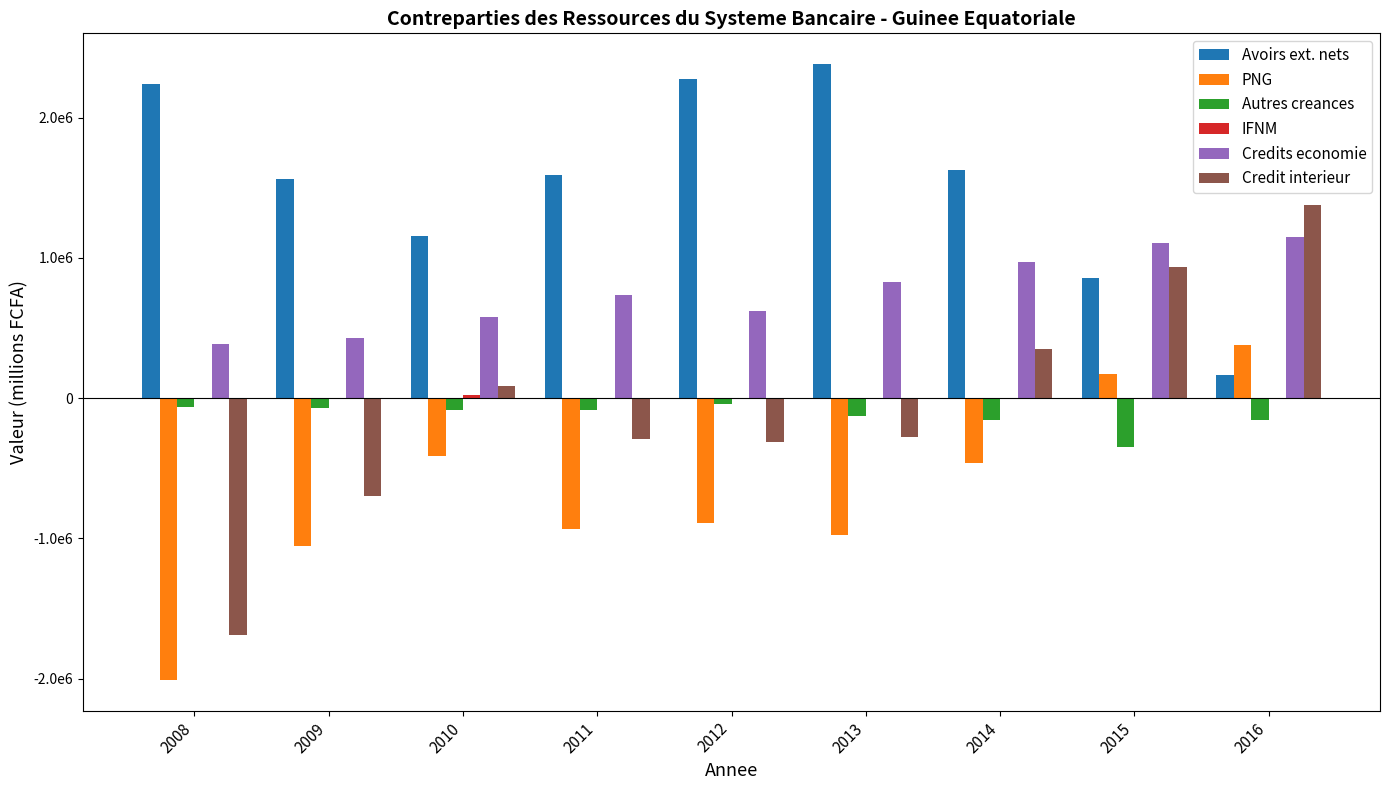

How many bars are there in total?

54